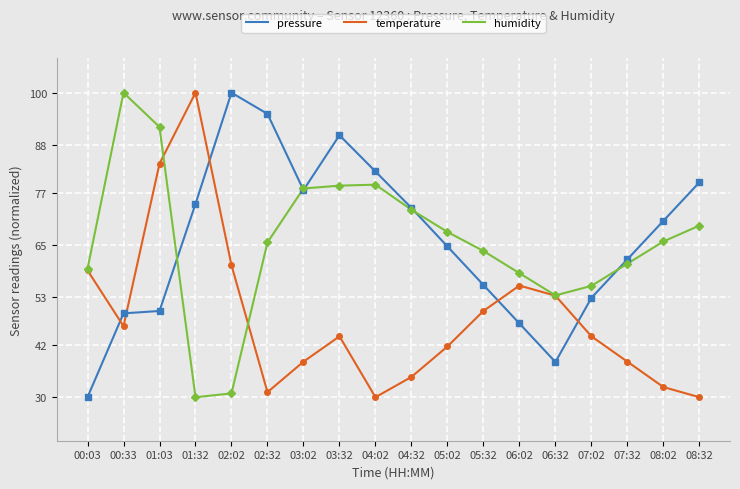

Where is the first local maximum for temperature?

01:32